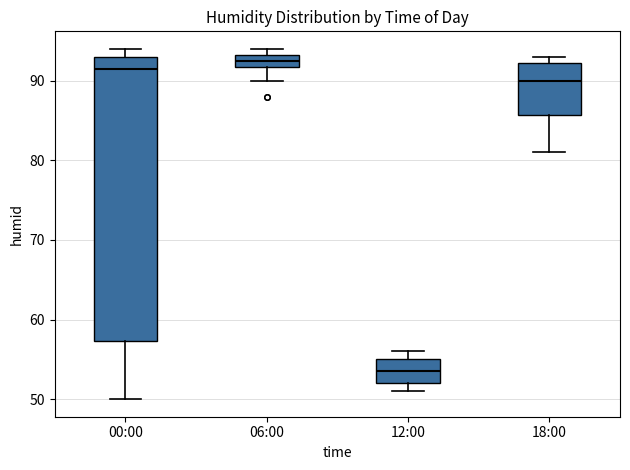

Reading left to right, transcribe this box plot: for each box, give where its median line is, the range the box spans, and where its two whiskers end, as read against the y-axis. The values are not printed on the chart, so give them approximately, as read against the axis.

00:00: median 92, box 57 to 93, whiskers 50 to 94
06:00: median 93 (inside the box), box 92 to 93, whiskers 90 to 94
12:00: median 54, box 52 to 55, whiskers 51 to 56
18:00: median 90, box 86 to 92, whiskers 81 to 93